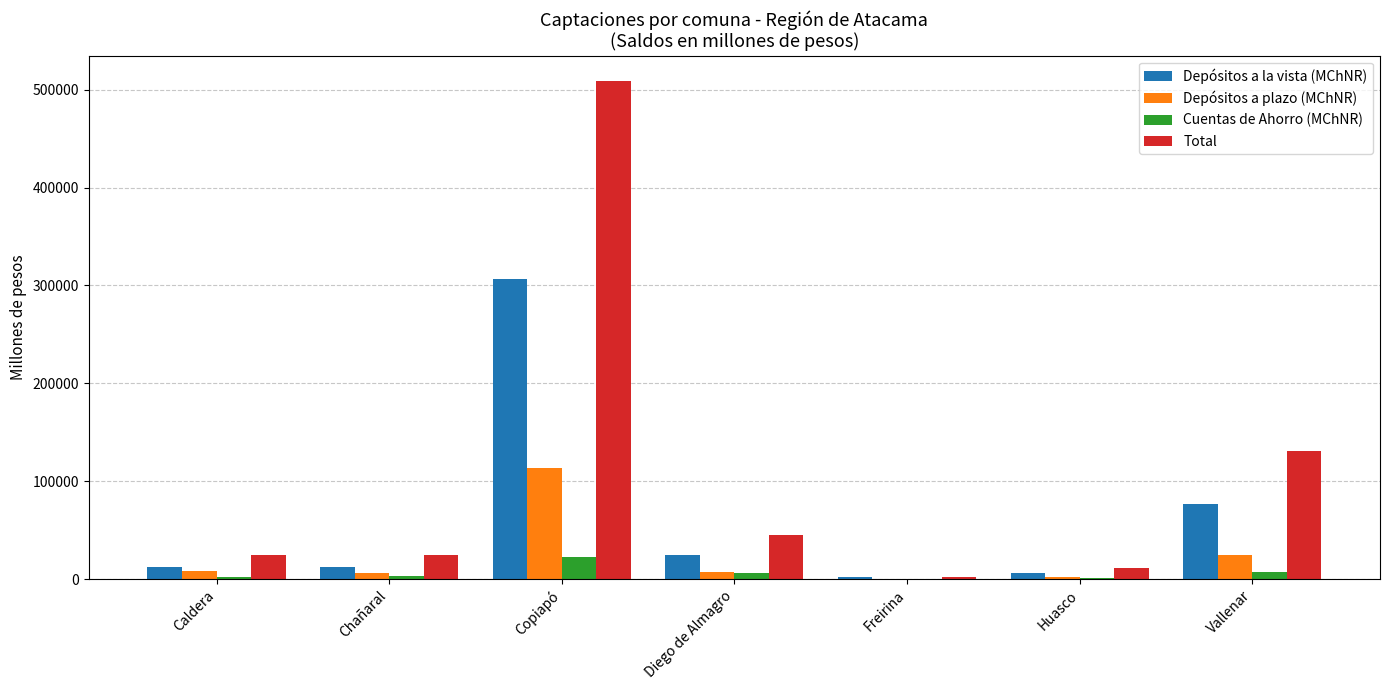

What is the difference between the Depósitos a plazo (MChNR) values at Chañaral and Freirina?

5888.9